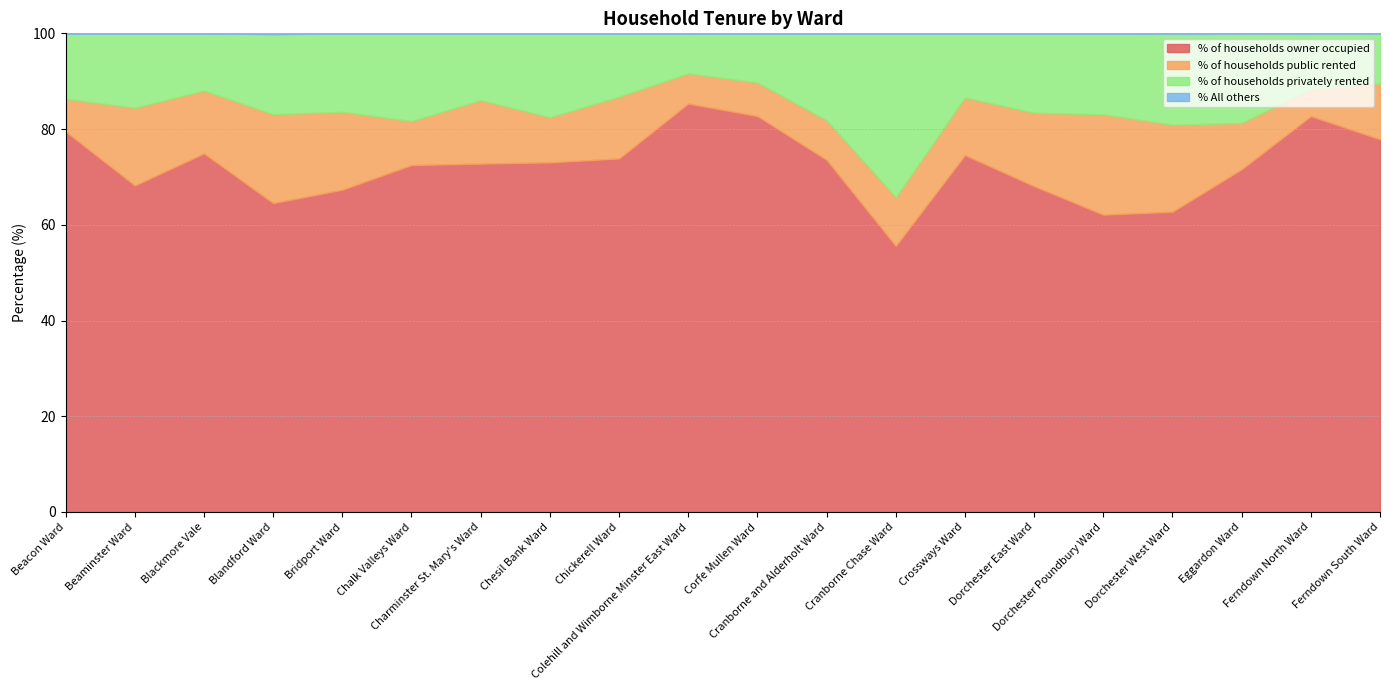

What is the label of the 18th point from the left?

Eggardon Ward